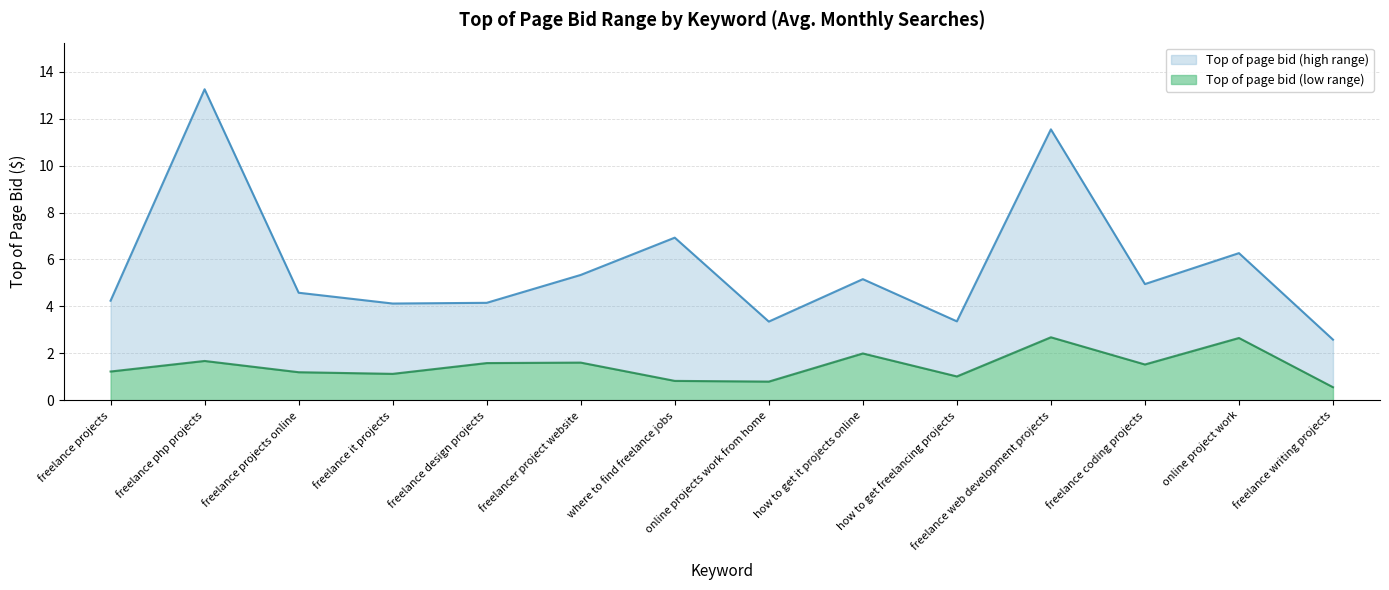

True or false: Top of page bid (high range) and Top of page bid (low range) cross at least once.

False